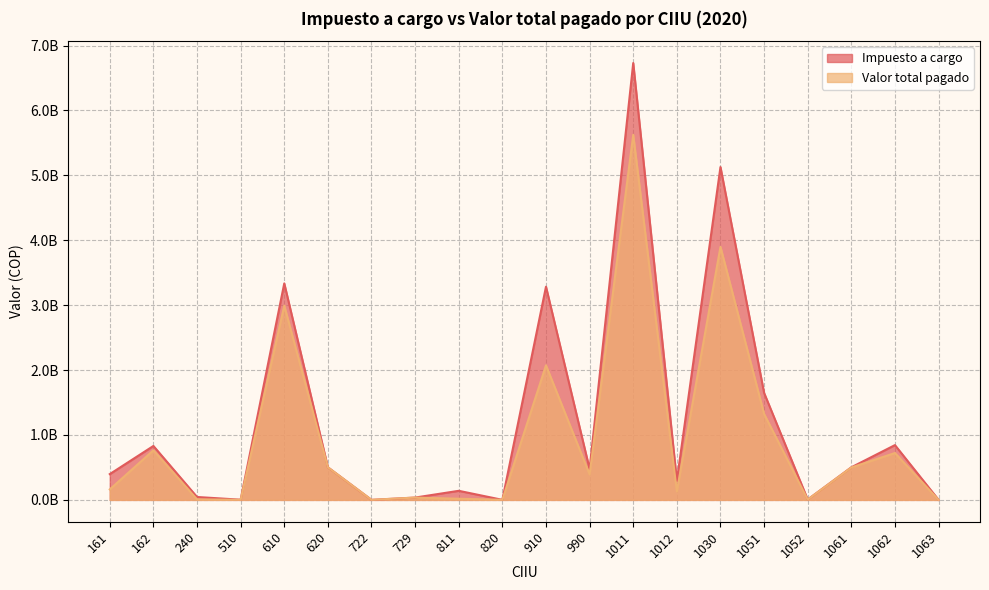

In Impuesto a cargo, how many points are lower than both neighbors (excluding endpoints)?

6